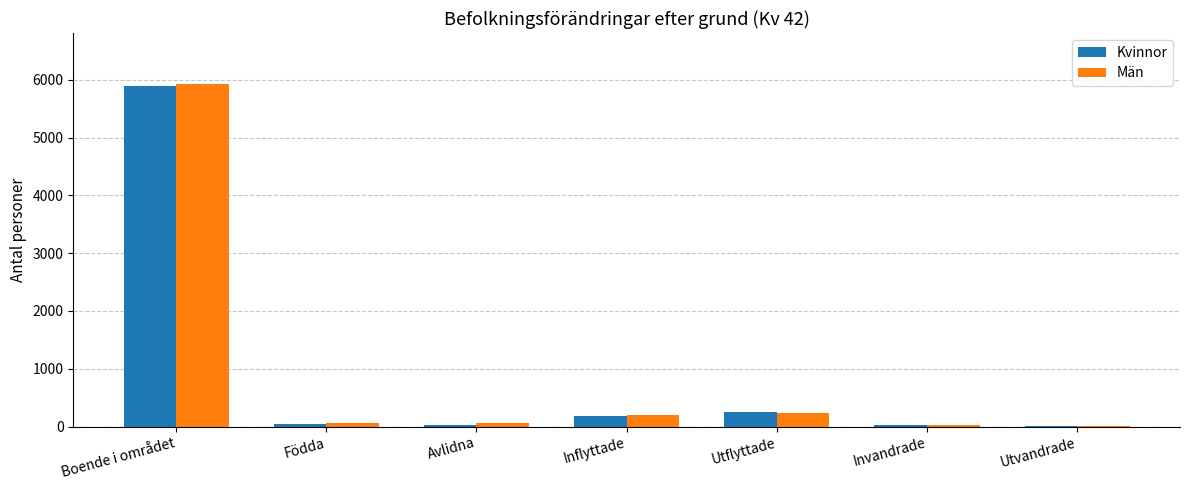

What is the total value across all series at Utflyttade?

480